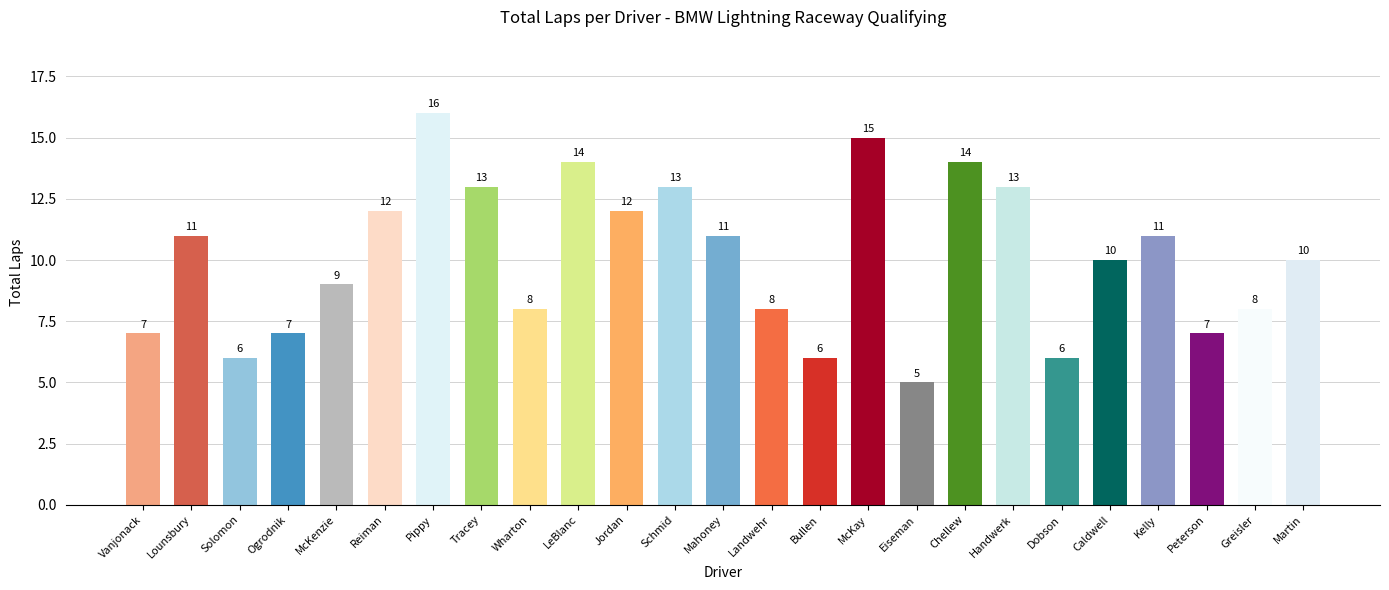

True or false: the data shows 13 at Schmid.

True